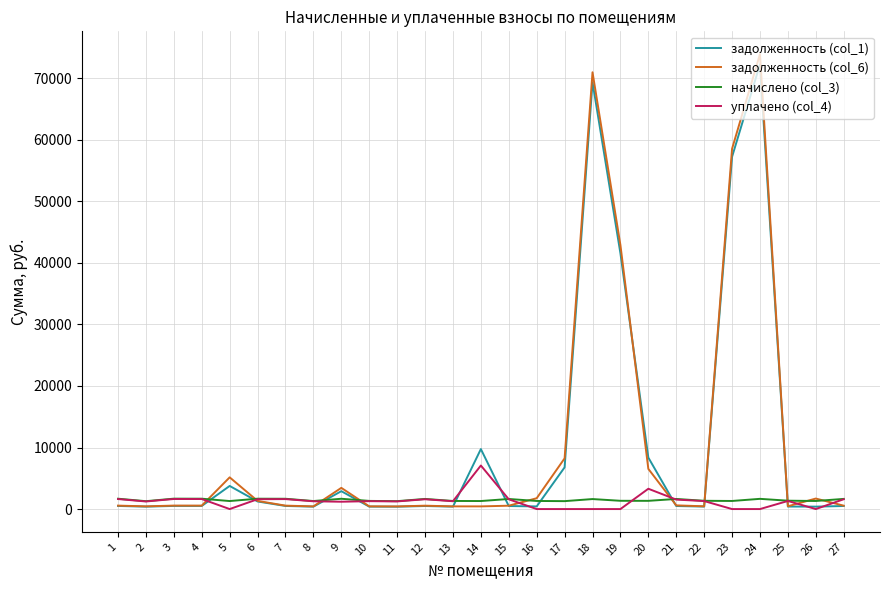

True or false: начислено (col_3) has more than 0 interior local peaks.

True